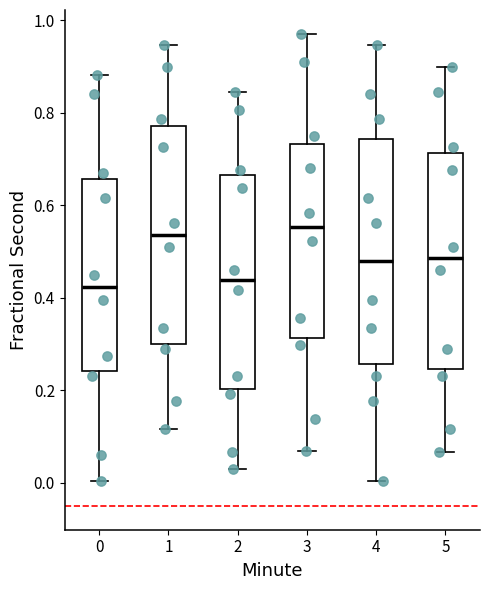

Reading left to right, transcribe this box plot: for each box, give where its median line is, the range the box spans, and where its two whiskers end, as read against the y-axis. The values are not printed on the chart, so give them approximately, as read against the axis.

0: median 0.42, box 0.24 to 0.66, whiskers 0.00 to 0.88
1: median 0.54, box 0.30 to 0.78, whiskers 0.12 to 0.94
2: median 0.44, box 0.20 to 0.66, whiskers 0.02 to 0.84
3: median 0.56, box 0.32 to 0.74, whiskers 0.06 to 0.98
4: median 0.48, box 0.26 to 0.74, whiskers 0.00 to 0.94
5: median 0.48, box 0.24 to 0.72, whiskers 0.06 to 0.90